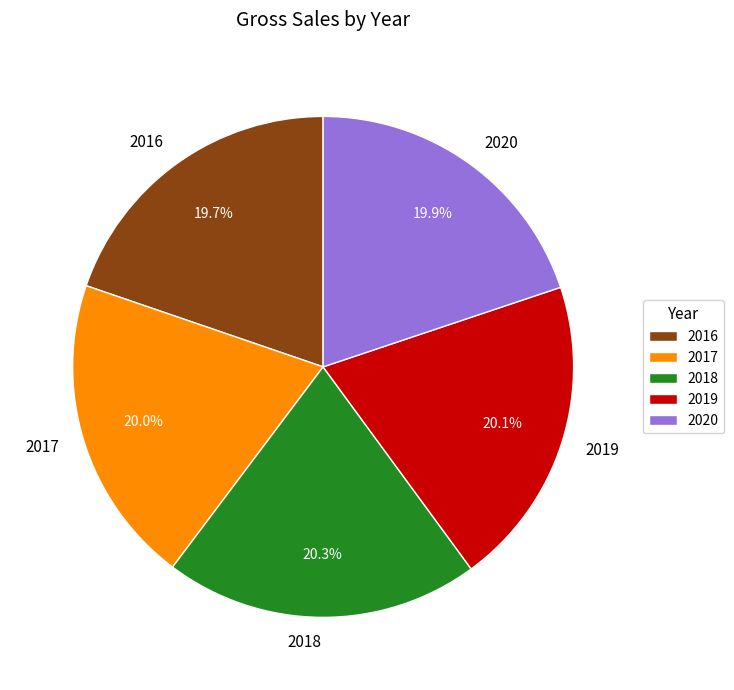

How many slices are in this pie chart?

5